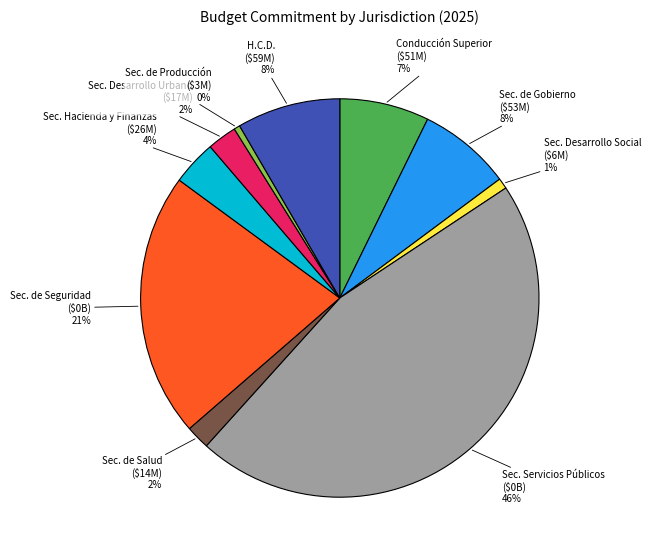

How many segments does this pie chart have?

10